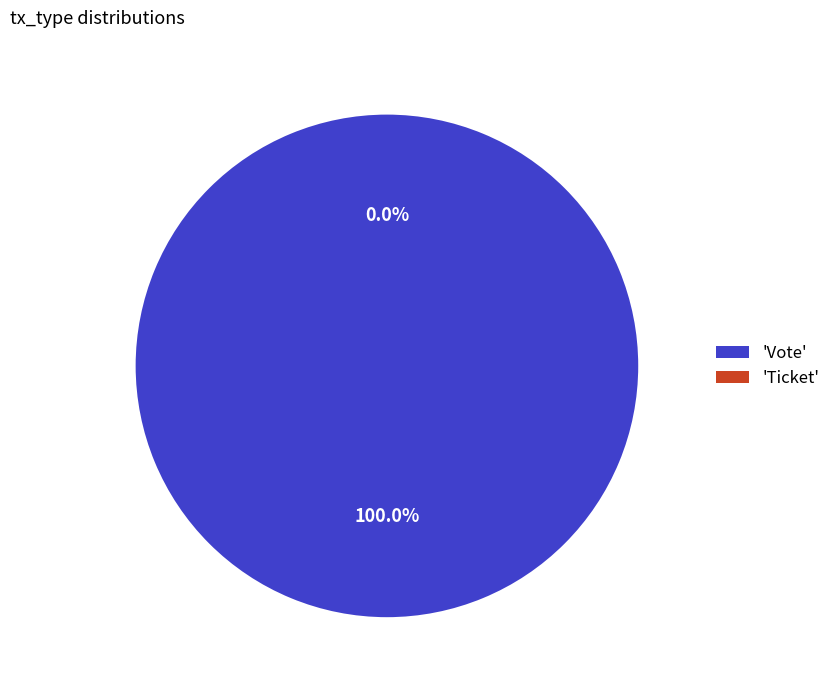

To the nearest percent, what is the combined percentage of Ticket and Vote?

100%